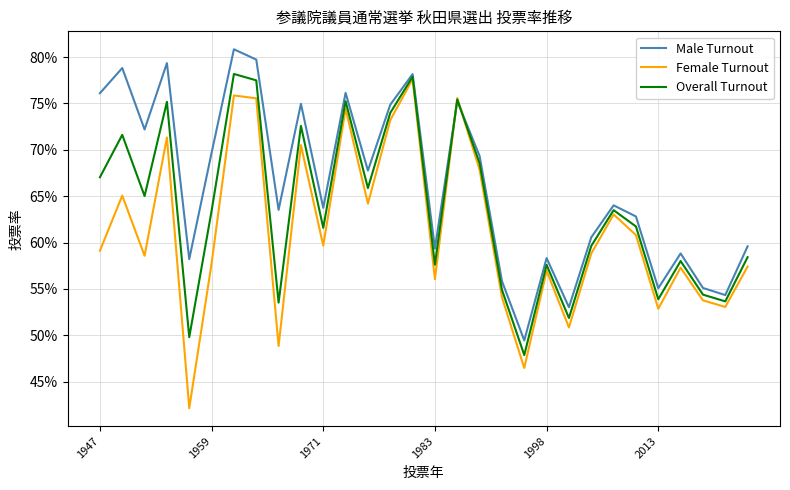

Which series has the widest spread of values?

Female Turnout